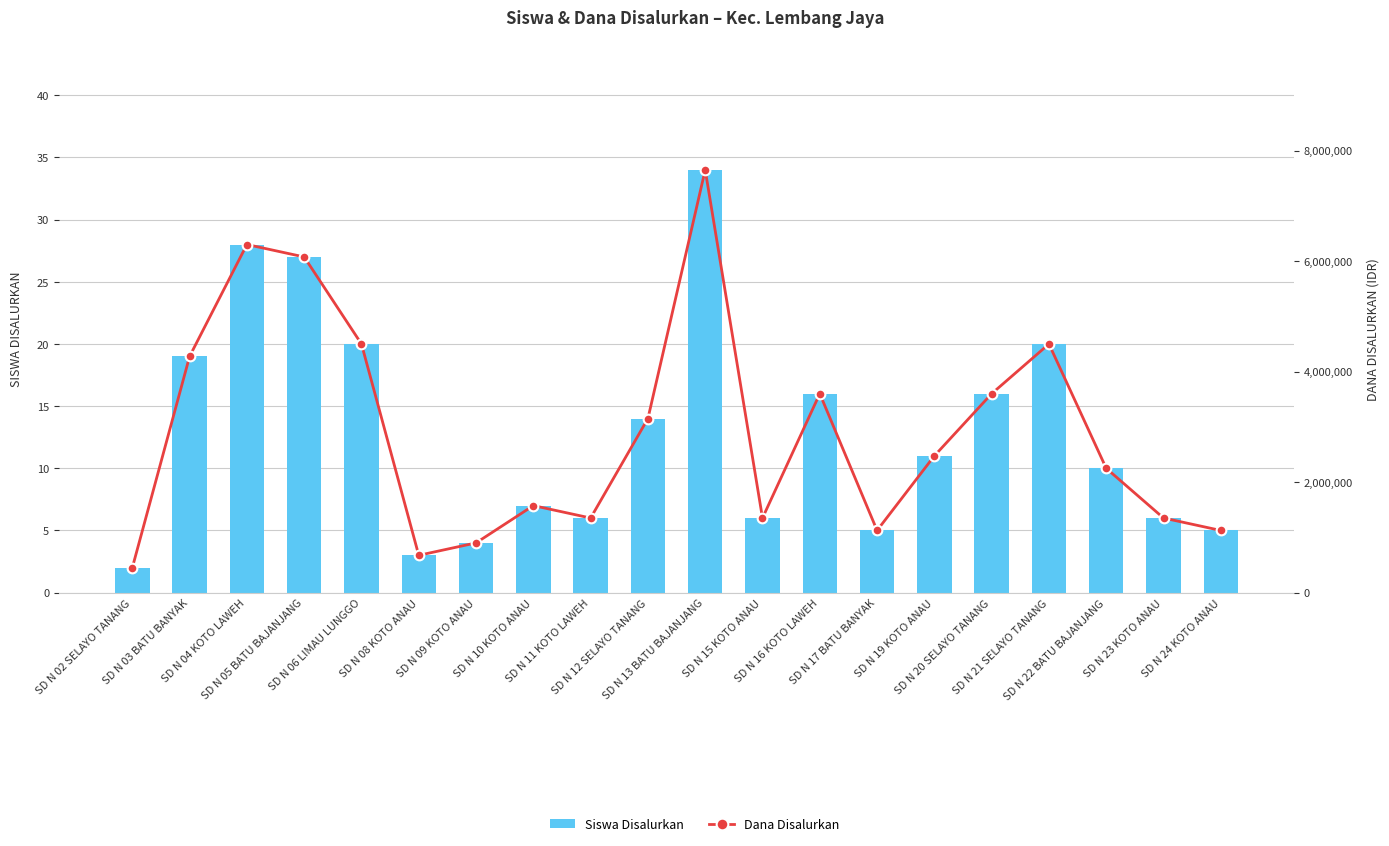

Which series has the widest spread of values?

Dana Disalurkan